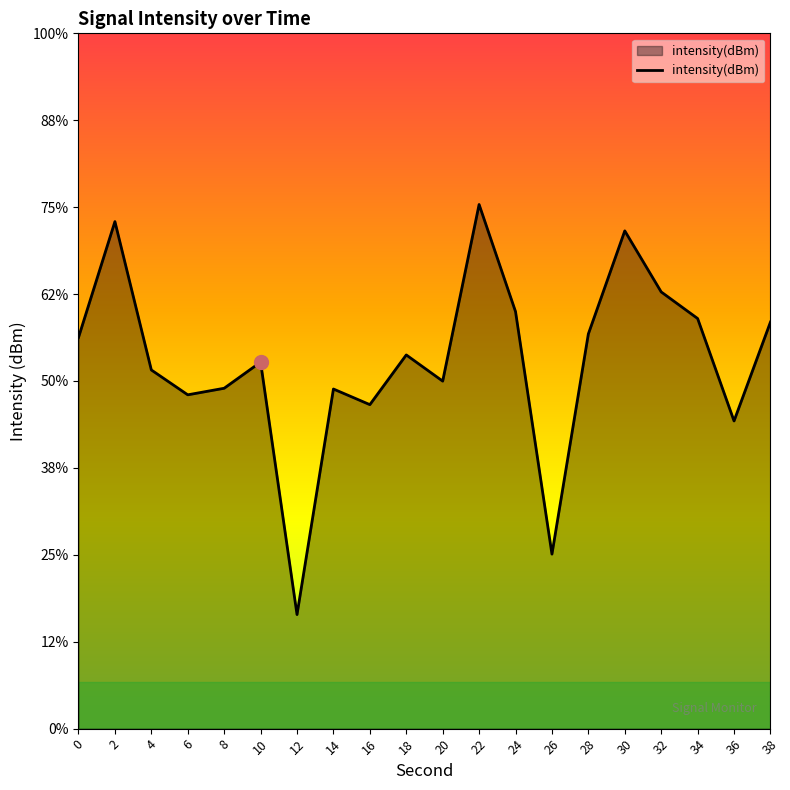

Reading left to right, extract all data points from this chart.

-129.7	-122.2	-131.8	-133.4	-133.0	-131.3	-147.6	-133.0	-134.0	-130.8	-132.5	-121.1	-128.0	-143.7	-129.5	-122.8	-126.7	-128.5	-135.1	-128.7